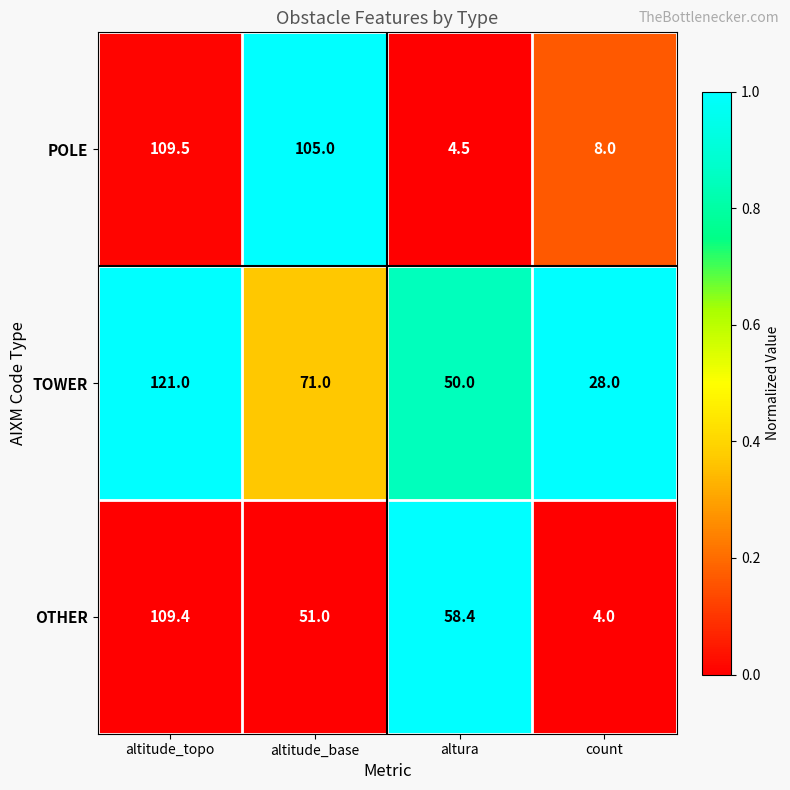

How many series are shown in this chart?

3